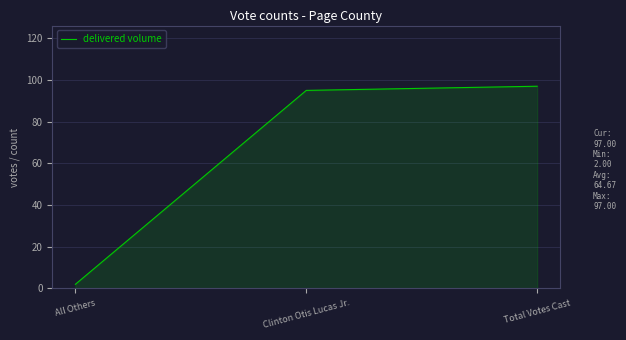

The value at Total Votes Cast is 97. True or false?

True